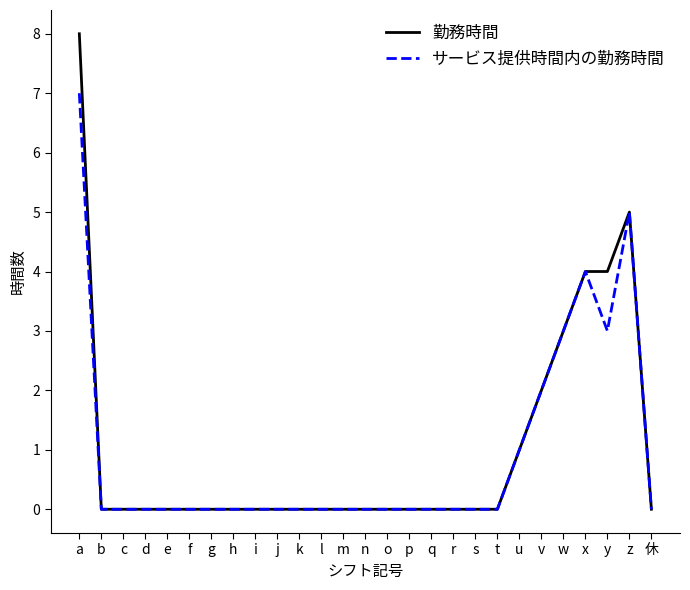

Rank the series by their maximum value, from lowest to highest.

サービス提供時間内の勤務時間, 勤務時間